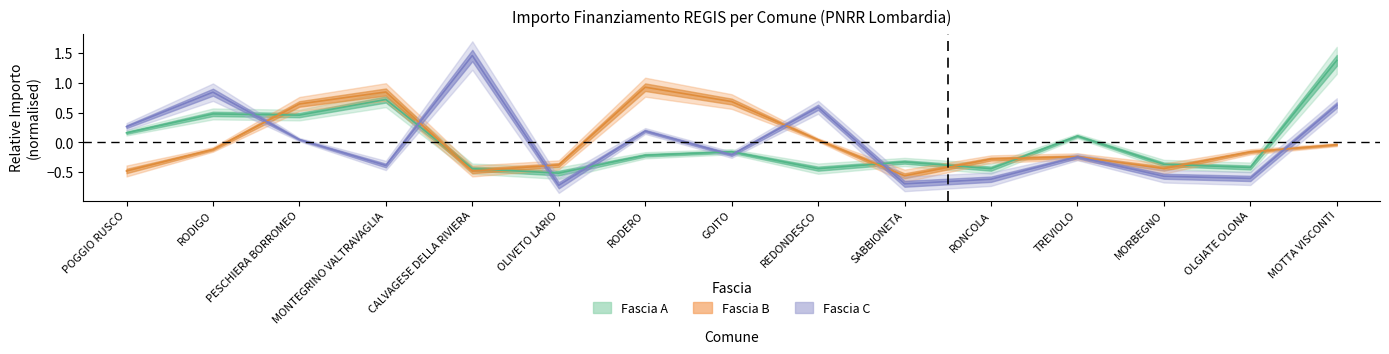

What is the label of the 3rd point from the left?

PESCHIERA BORROMEO